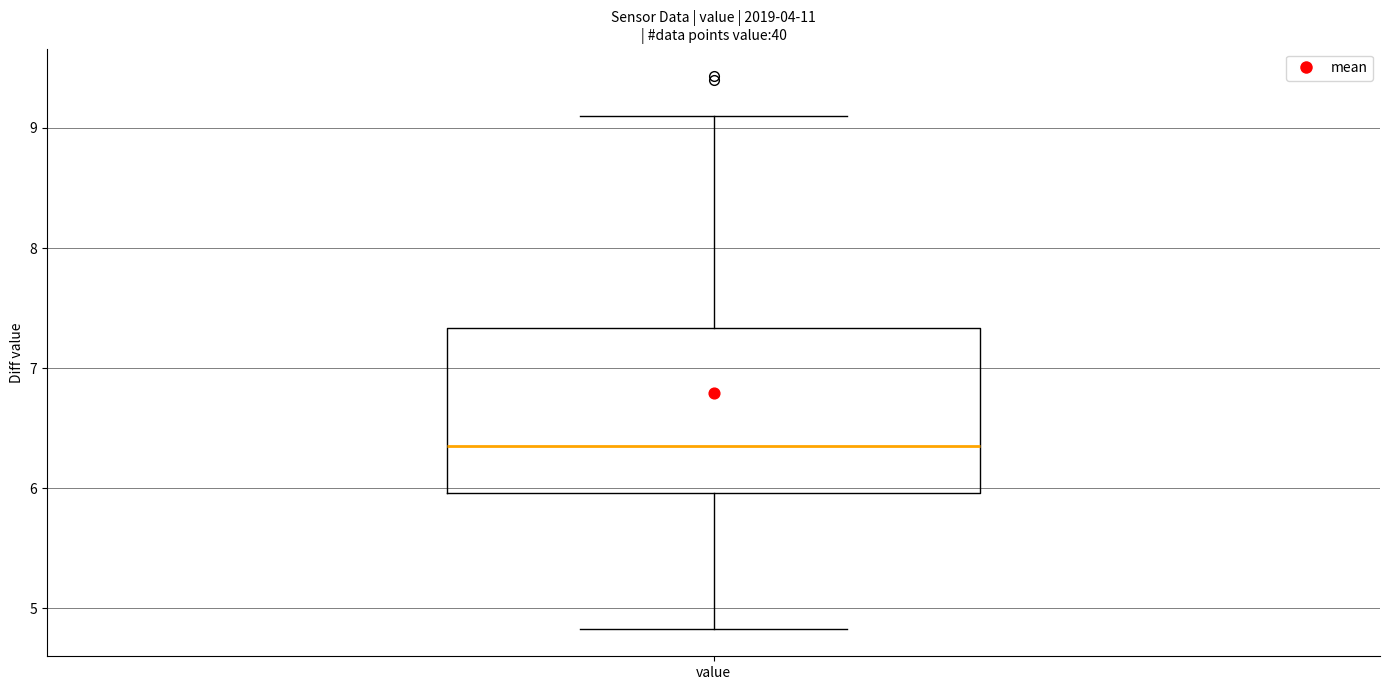

Where is the upper edge of the box for value on the y-axis? The values are not printed on the chart, so give them approximately, as read against the axis.

7.3